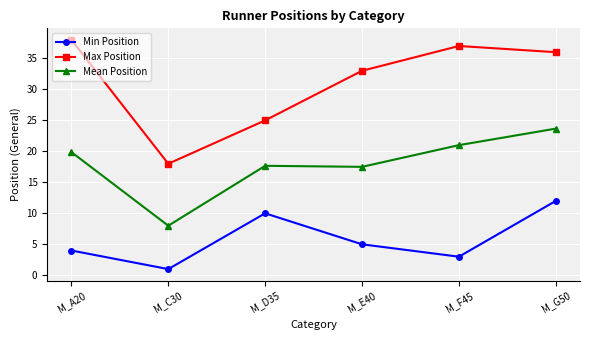

List the series in order of their peak value, lowest first.

Min Position, Mean Position, Max Position